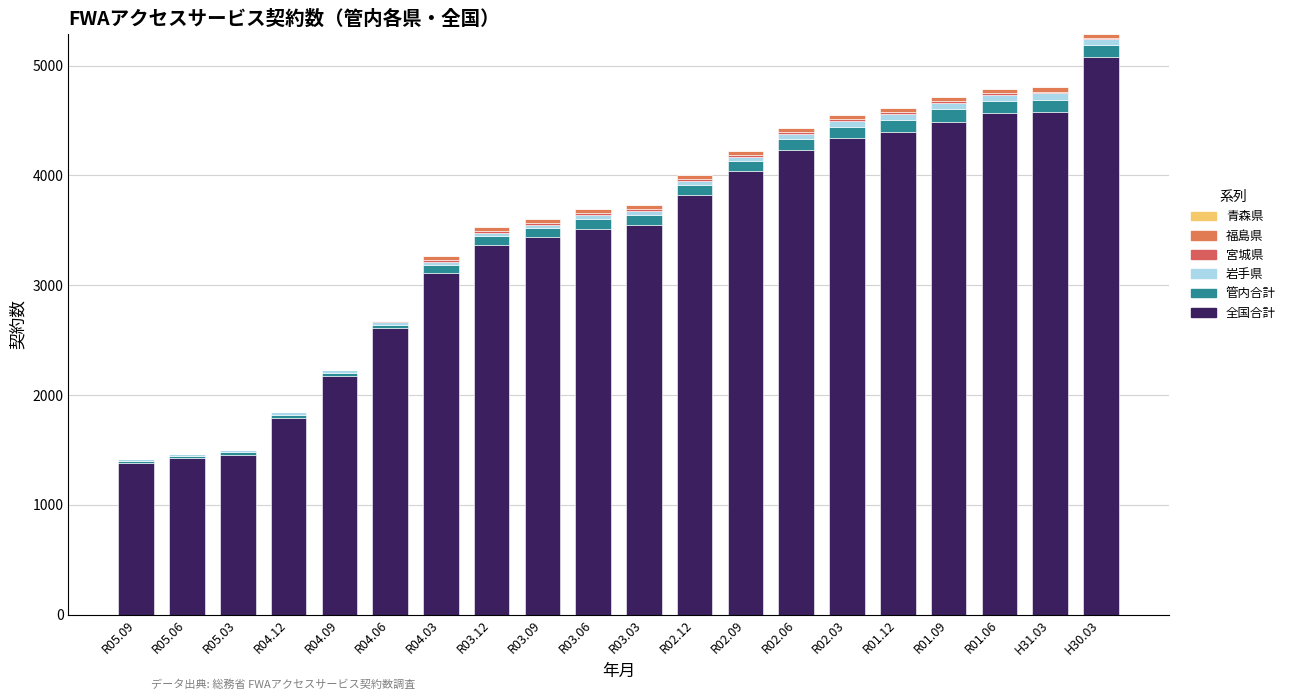

Are the bars grouped side by side (vs. stacked)?

No